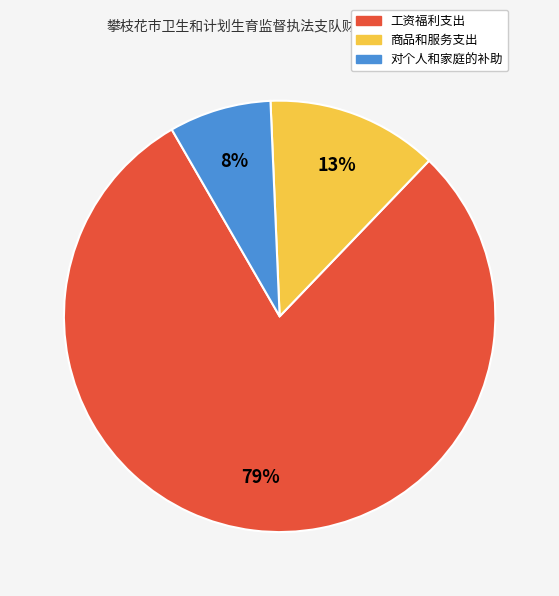

Do 对个人和家庭的补助 and 商品和服务支出 together represent more than half of the pie?

No